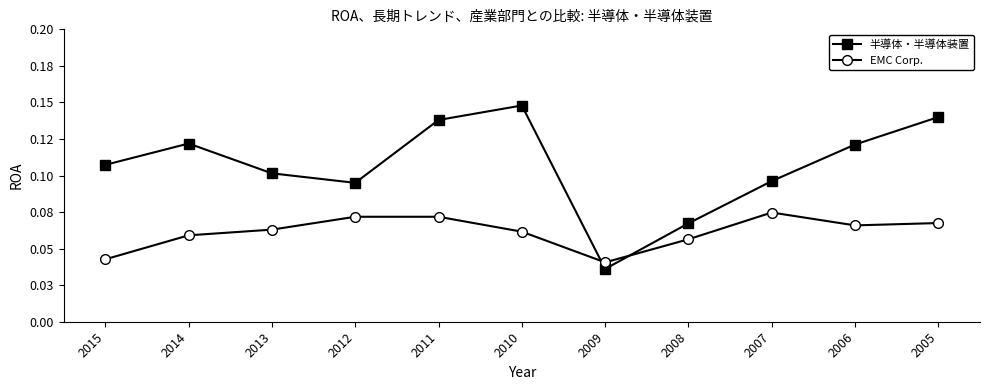

What are all the series names shown in the legend?

半導体・半導体装置, EMC Corp.